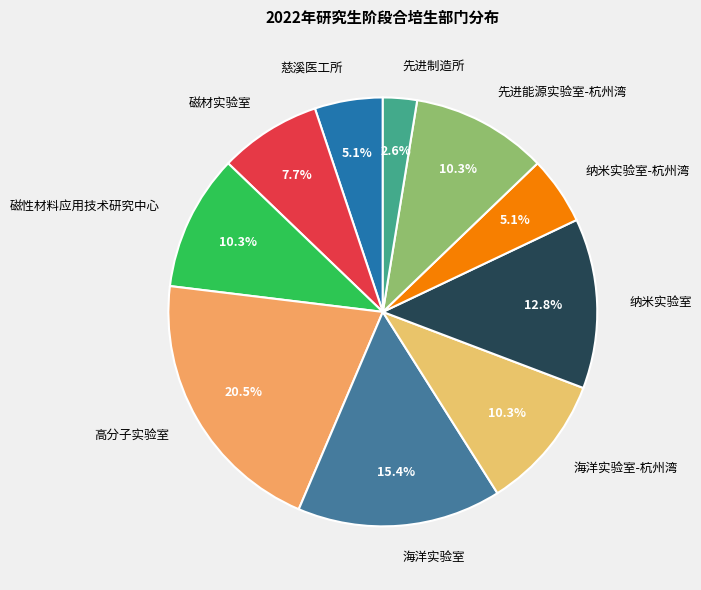

Count the number of slices in the pie.

10